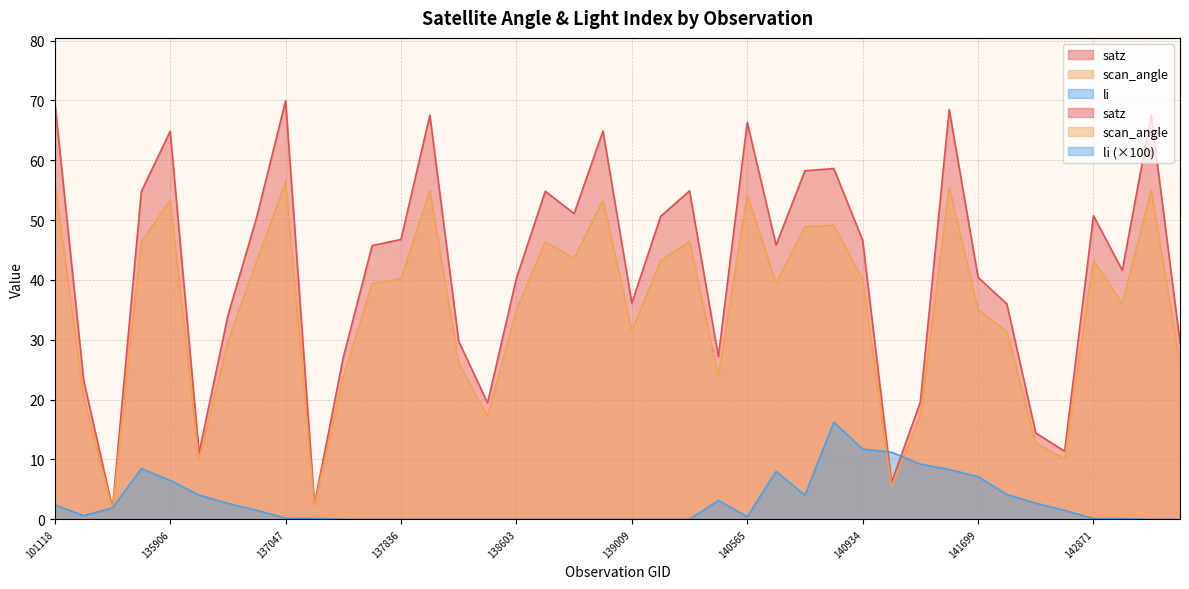

What is the total value across all series at 141507?

46.1